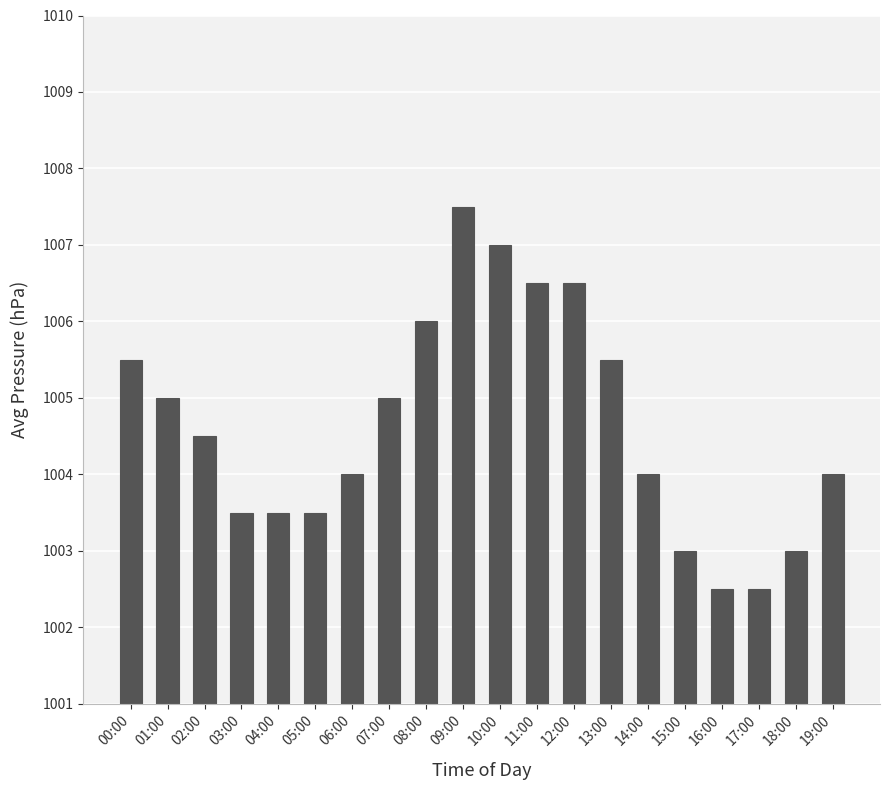

What is the difference between the maximum and minimum values?

5.0